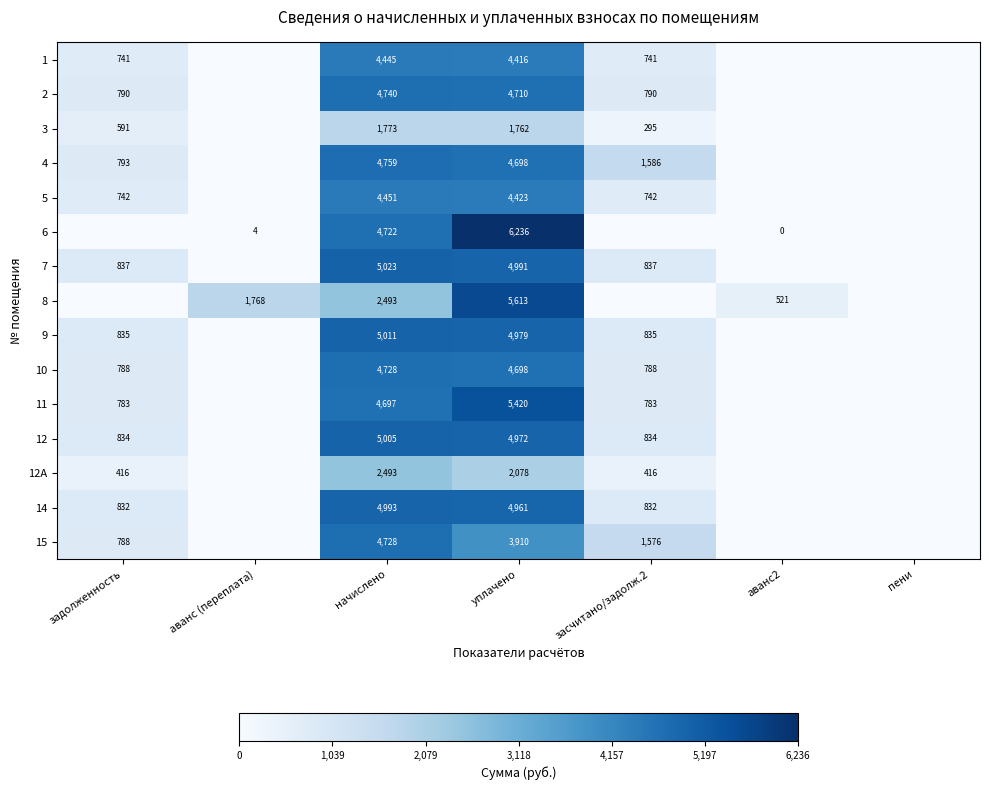

True or false: 1 has a value of 4445 at начислено.

True